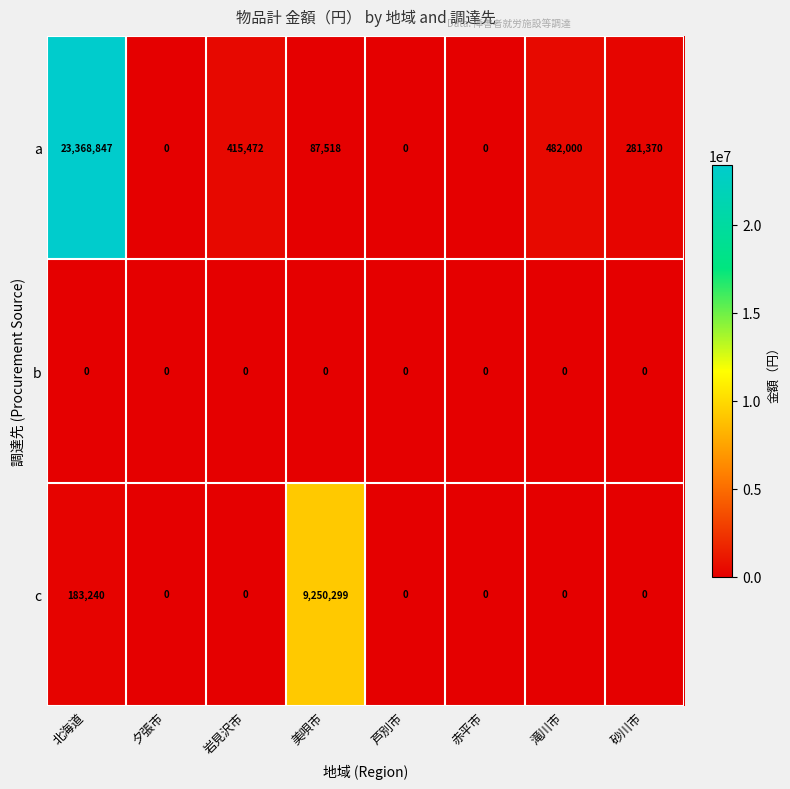

Which series has the largest total across all categories?

a